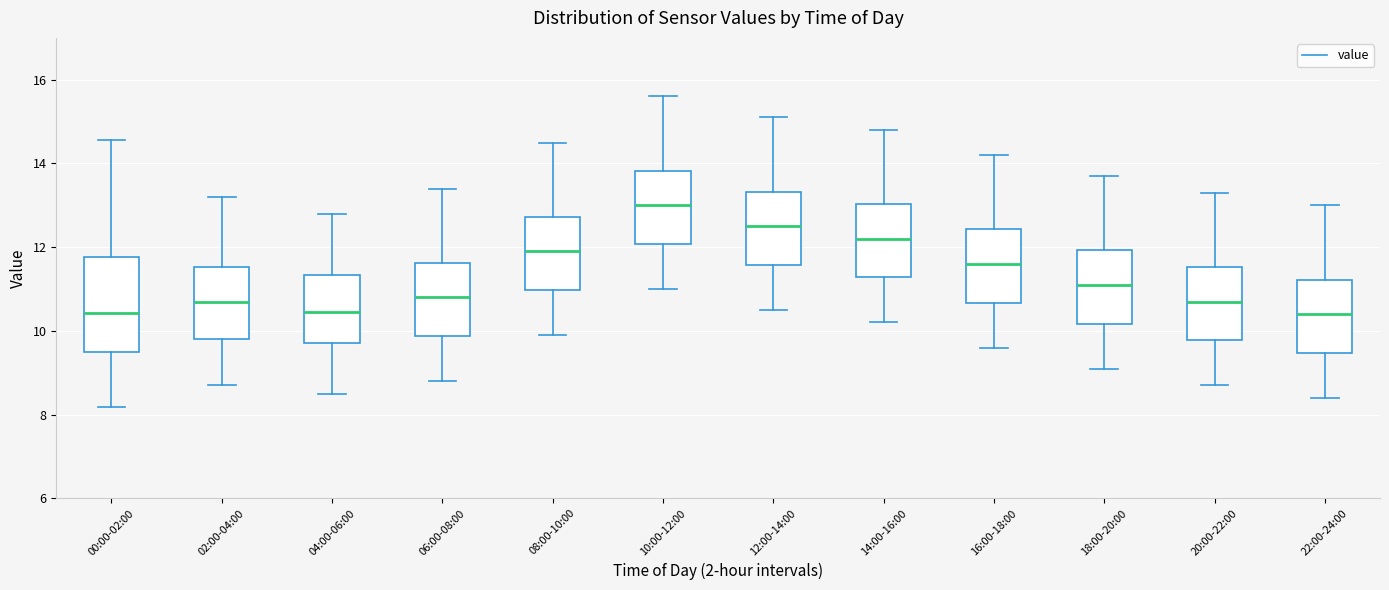

Comparing the boxes themselves (not the whiskers), which one is the tallest?

00:00-02:00